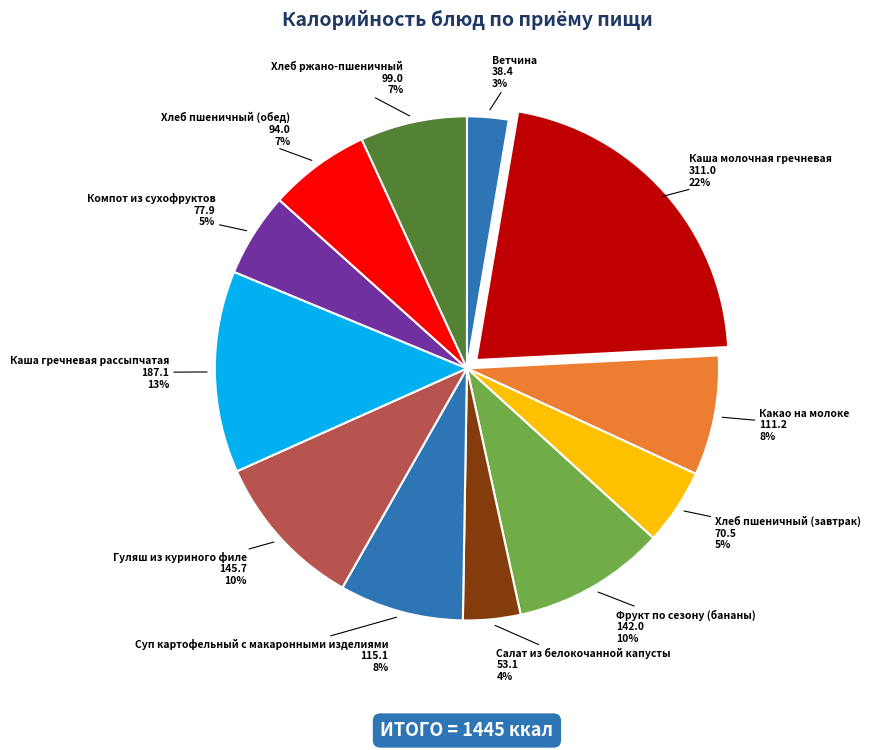

To the nearest percent, what is the difference between the largest and smallest slice percentages?

19%